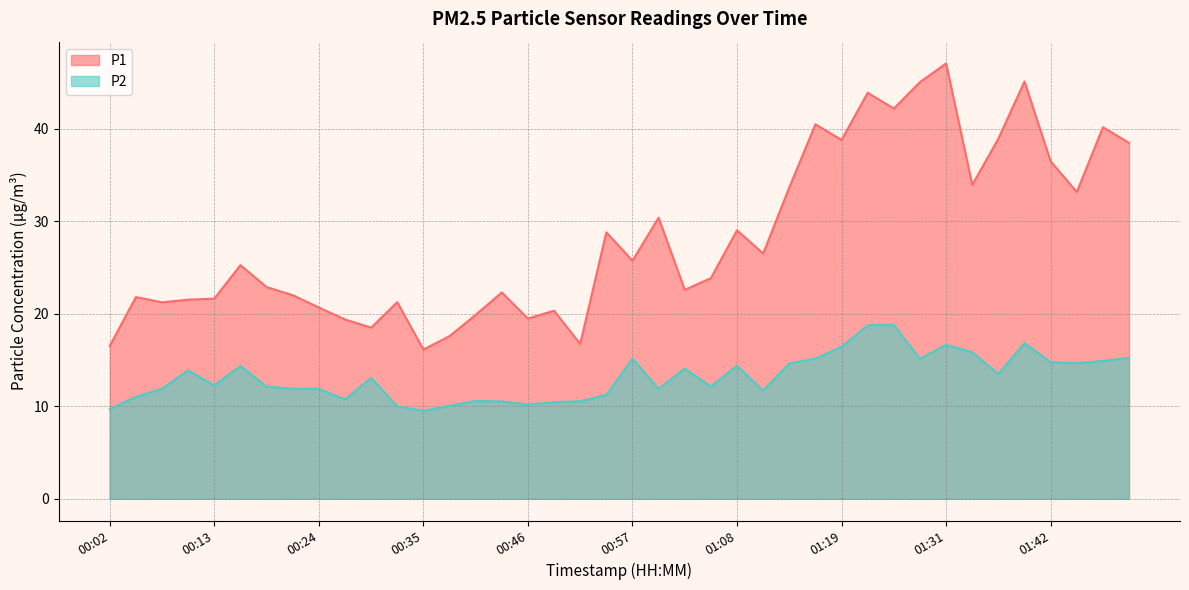

True or false: P1 has more than 2 interior local peaks.

True